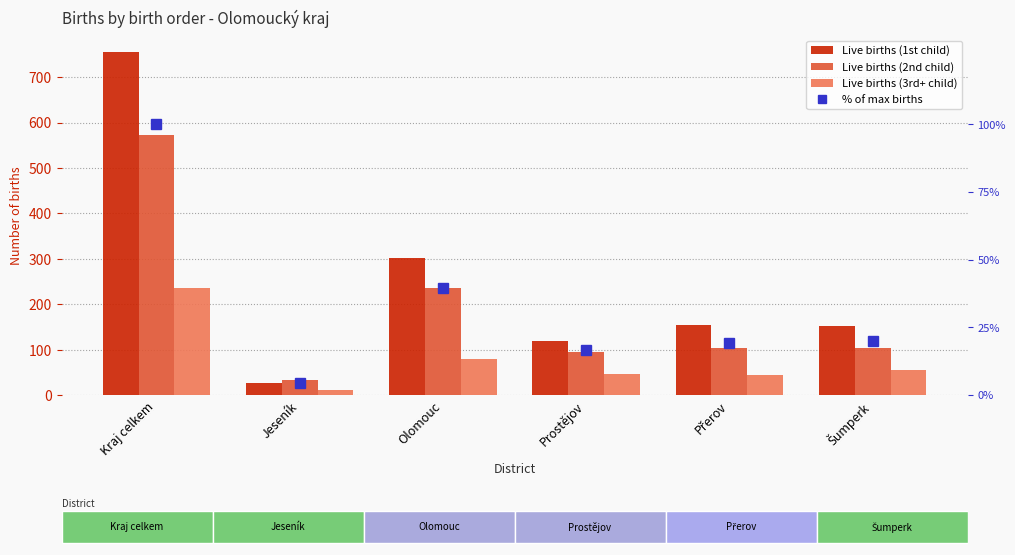

At which category is the sum across all series the highest?

Kraj celkem